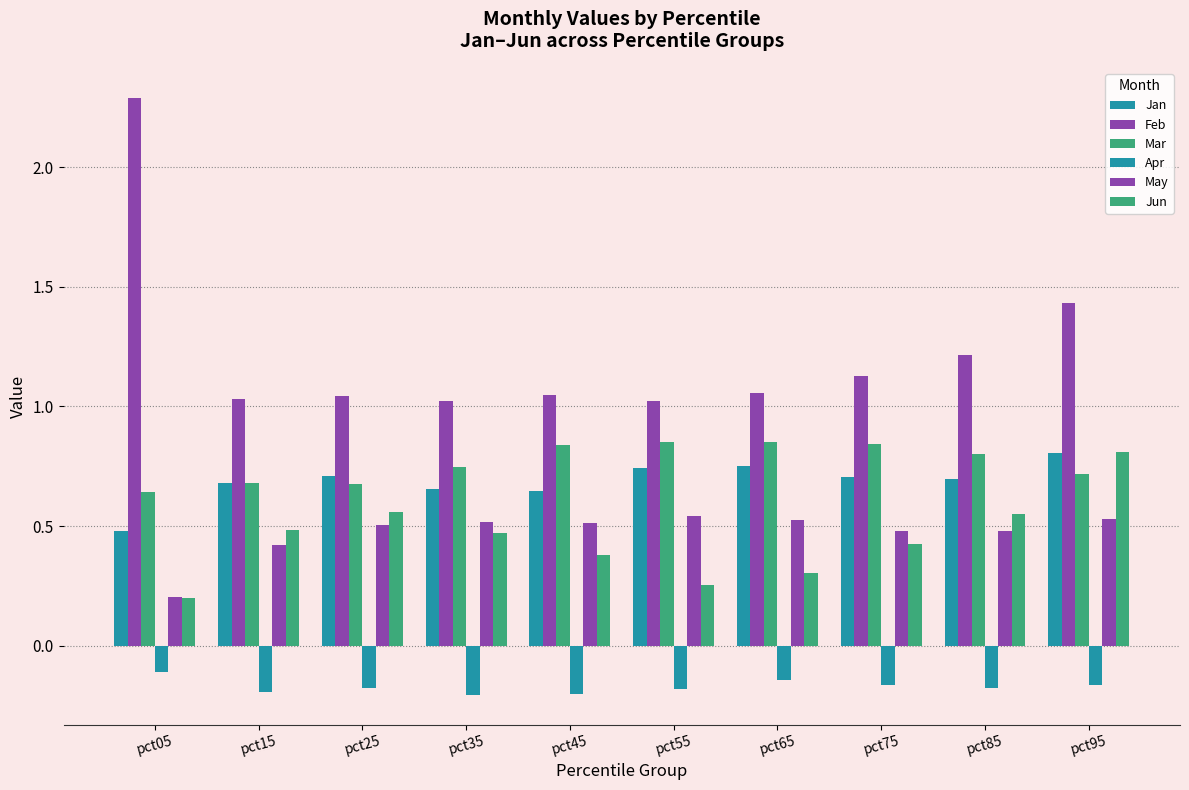

How many series are shown in this chart?

6